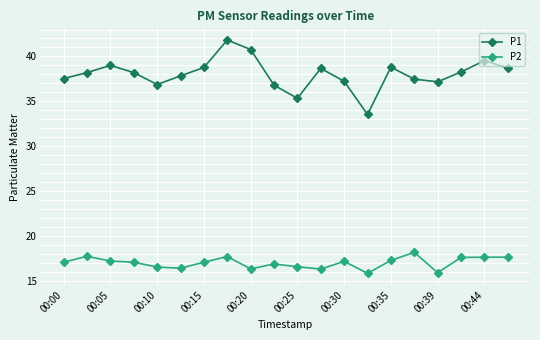

In P1, how many points are higher than both neighbors (excluding endpoints)?

5